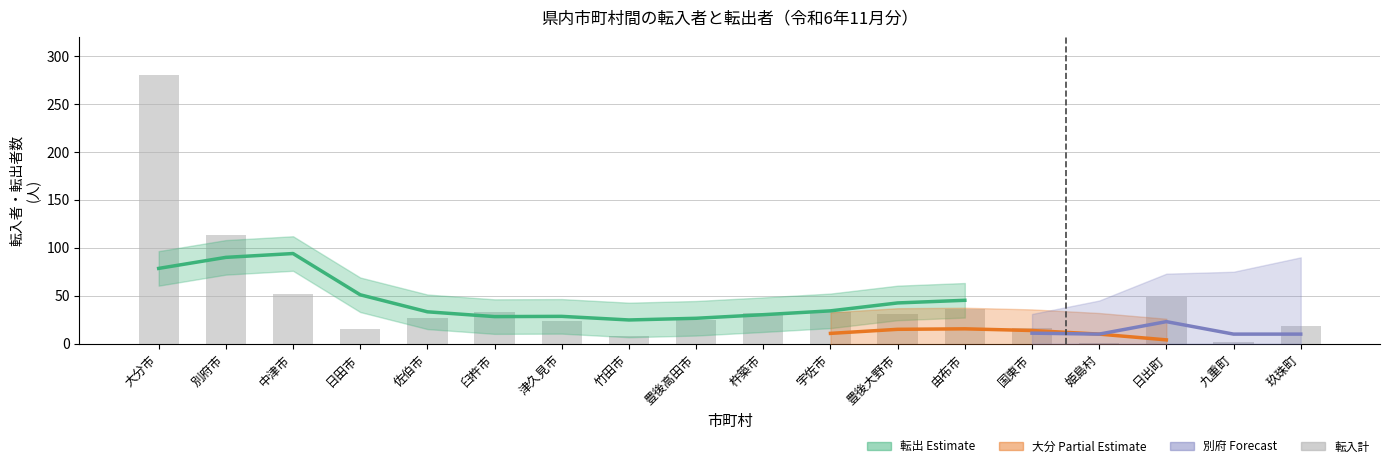

Which category has the lowest value in the 転入計 series?

姫島村